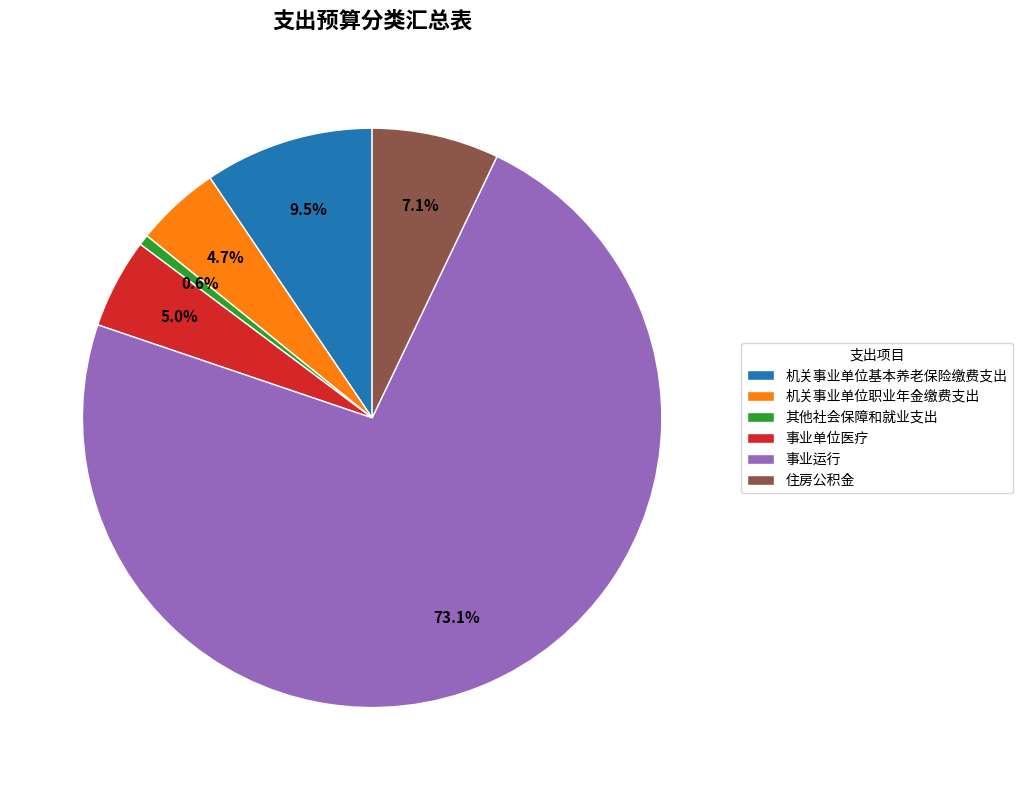

What is the largest slice in the pie chart?

事业运行